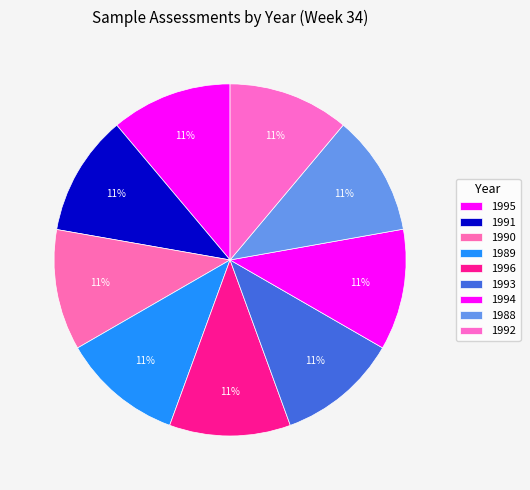

What percentage do 1988 and 1989 together represent?

22.2%